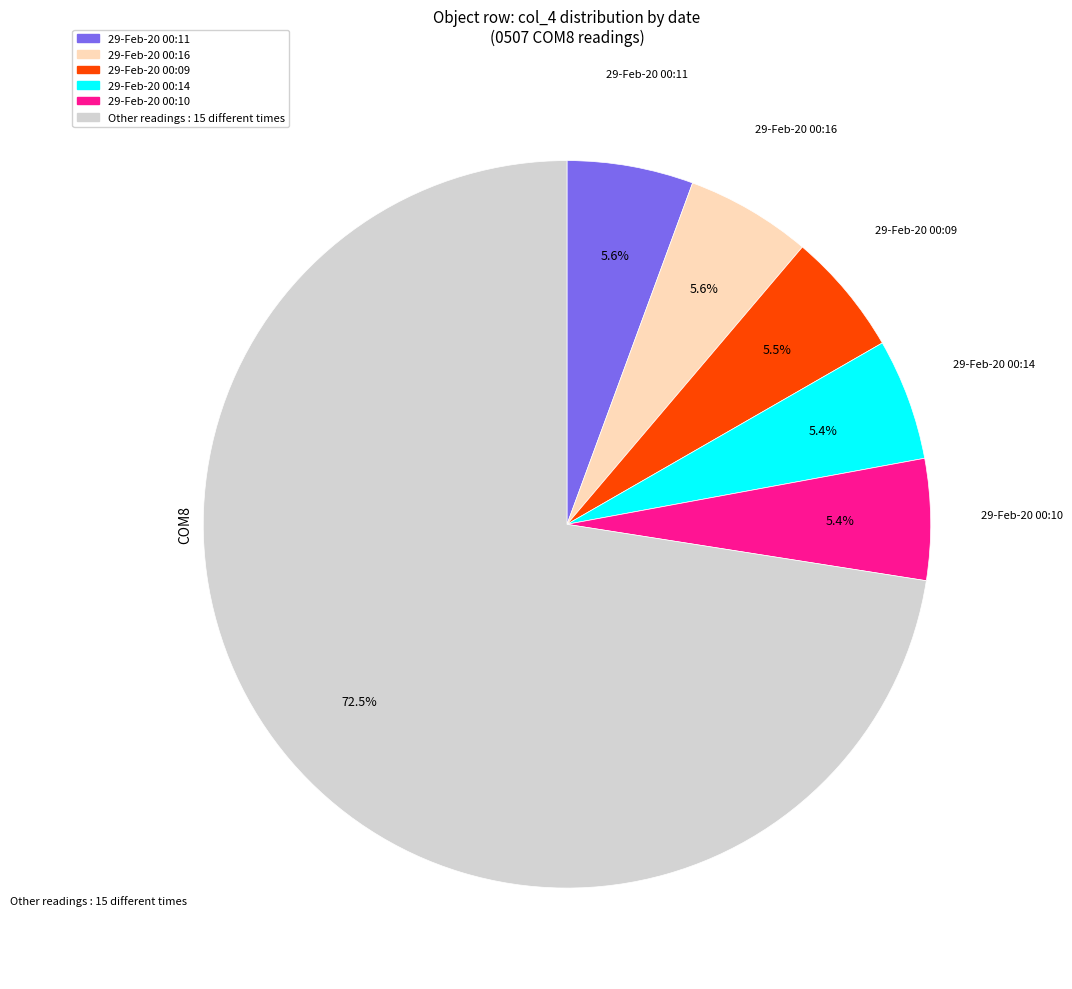

Is the sum of Other readings : 15 different times and 29-Feb-20 00:10 greater than half?

Yes